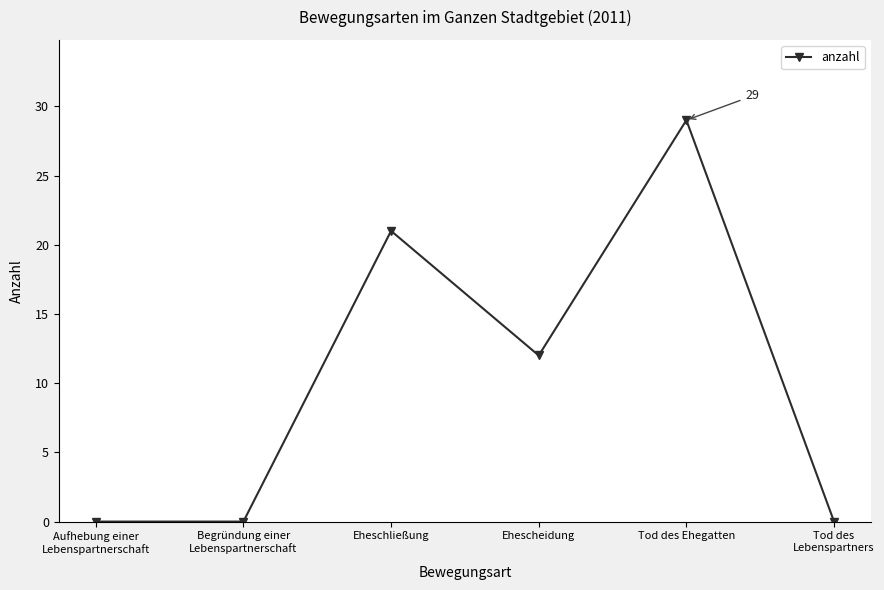

What position from the left is Aufhebung einer
Lebenspartnerschaft?

1